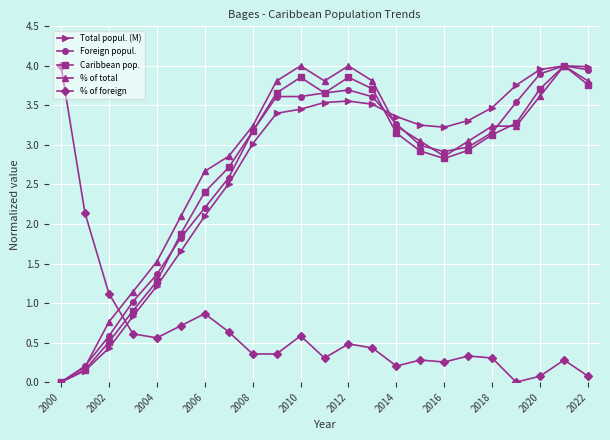

Which series has the largest total across all categories?

% of total